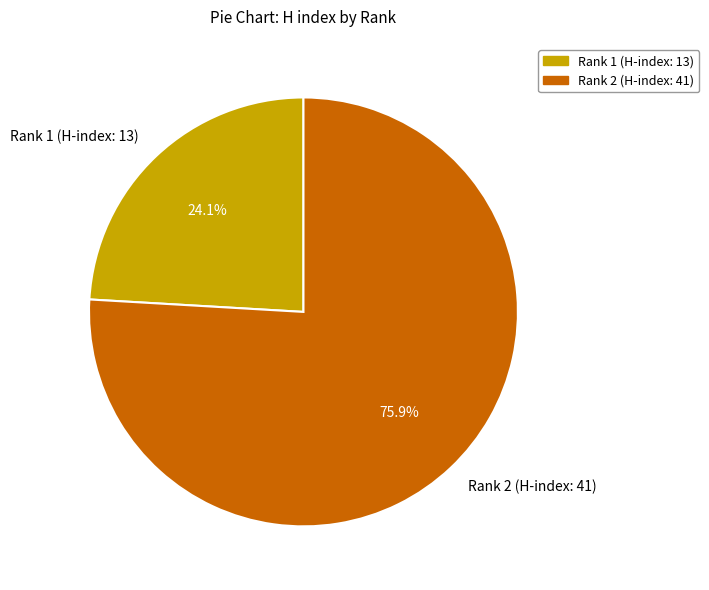

What is the smallest slice in the pie chart?

Rank 1 (H-index: 13)